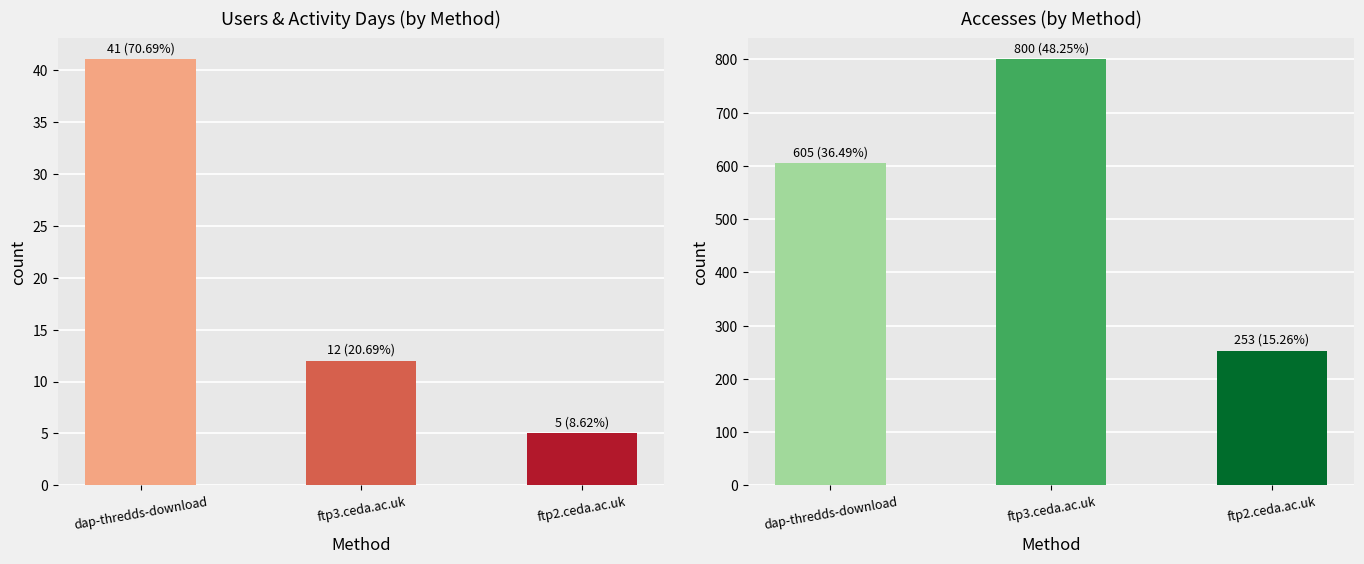

How many values in the Users series are below 12?

1